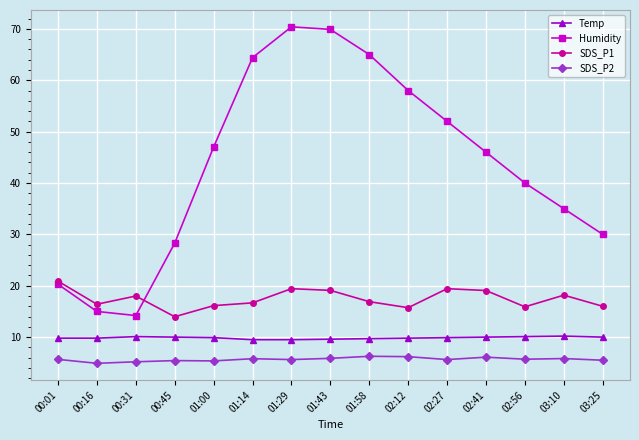

List the series in order of their peak value, highest first.

Humidity, SDS_P1, Temp, SDS_P2